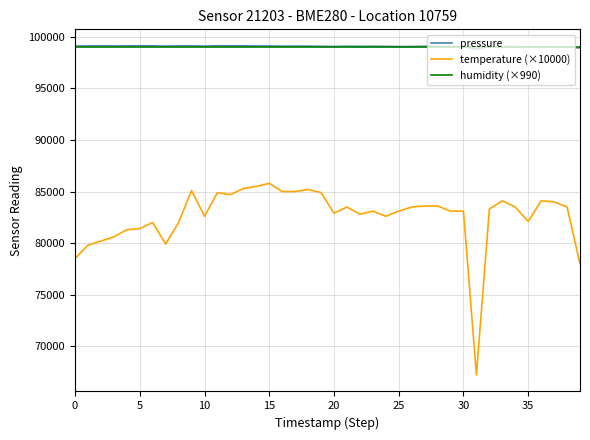

What are all the series names shown in the legend?

pressure, temperature (×10000), humidity (×990)